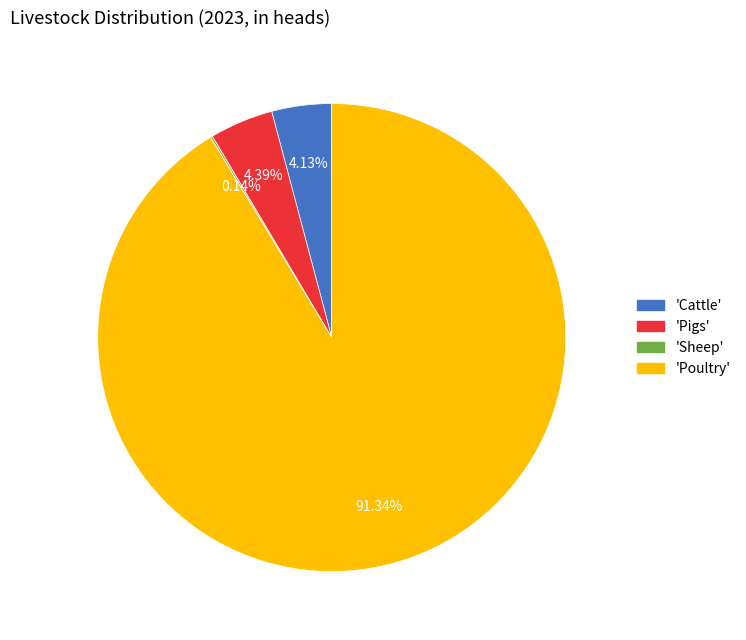

To the nearest percent, what is the difference between the largest and smallest slice percentages?

91%